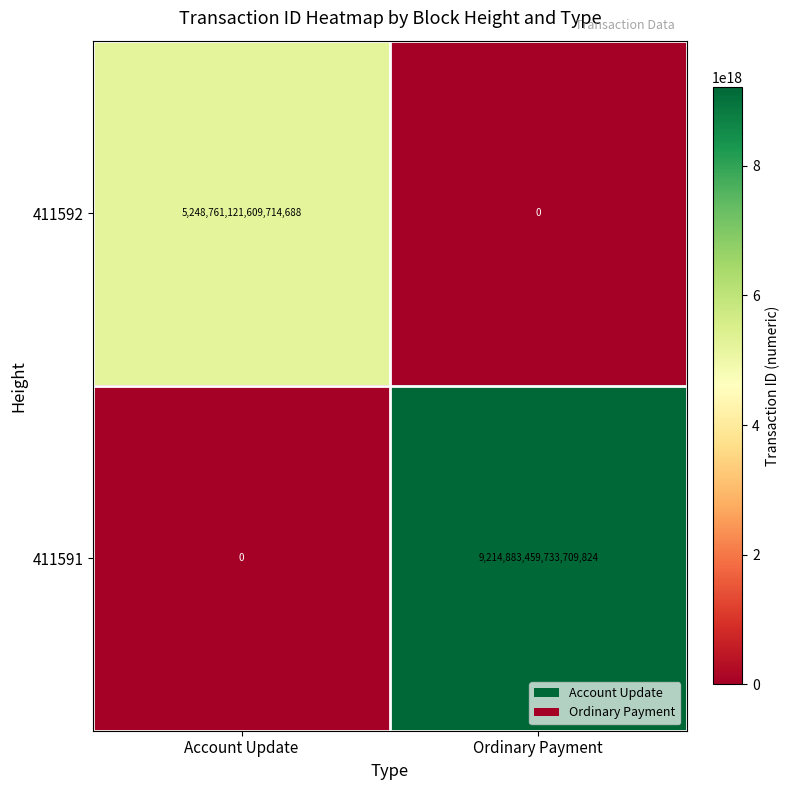

At which label does 411592 reach its minimum?

Ordinary Payment